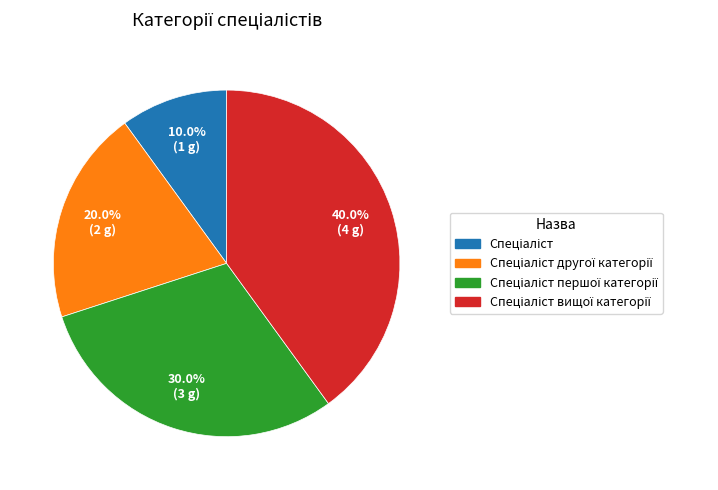

To the nearest percent, what is the average slice percentage?

25%